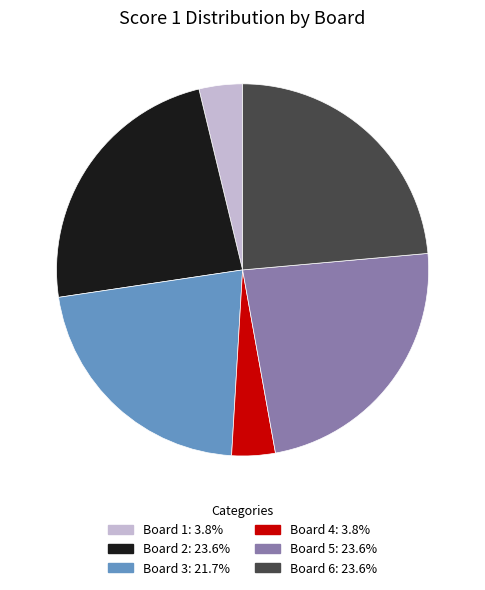

Between Board 3 and Board 2, which is larger?

Board 2